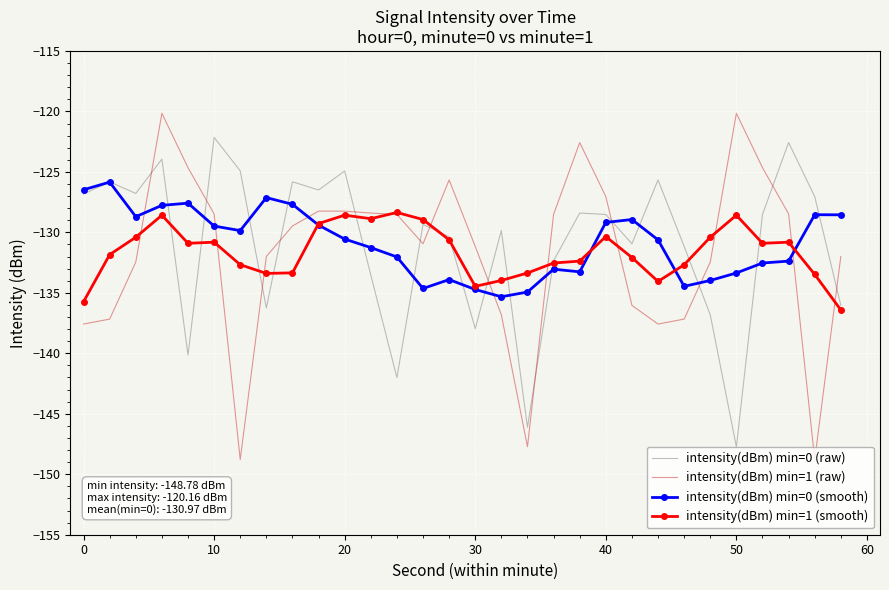

What is the lowest value of the intensity(dBm) min=0 (raw) series?

-147.7